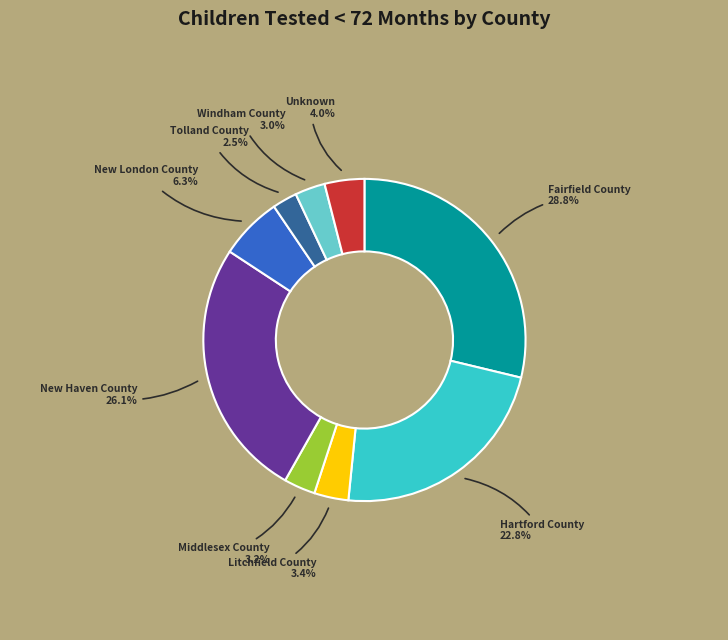

Is there a majority slice in this chart?

No